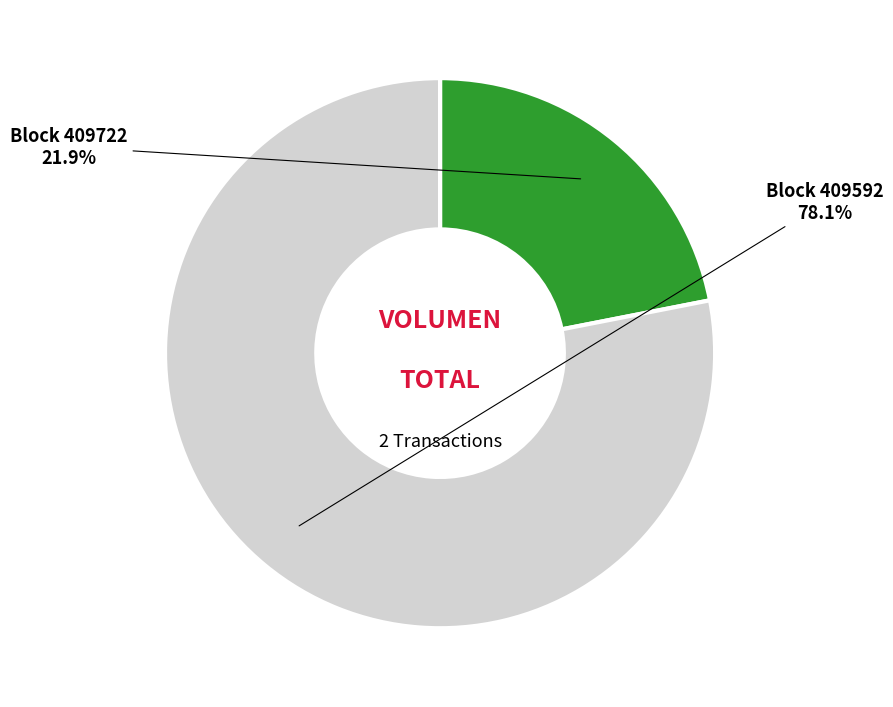

Is there any slice that represents more than half of the pie?

Yes